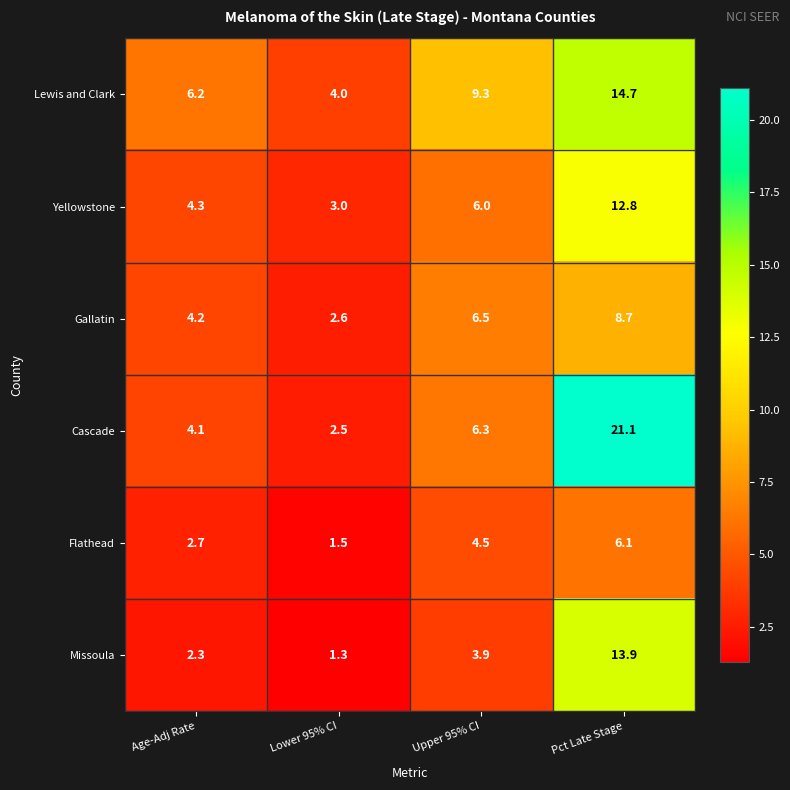

How many categories are shown in the chart?

4